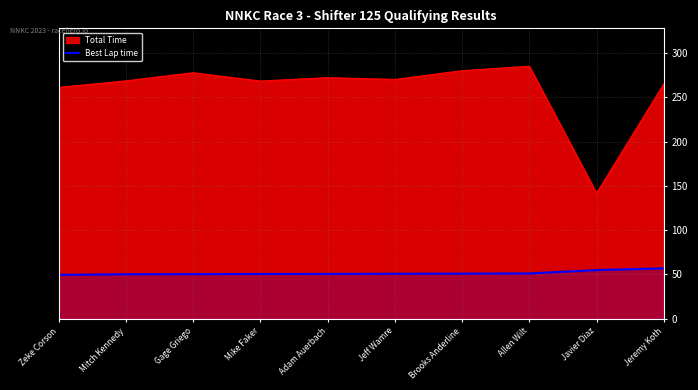

What is the minimum value shown in the chart?

49.5